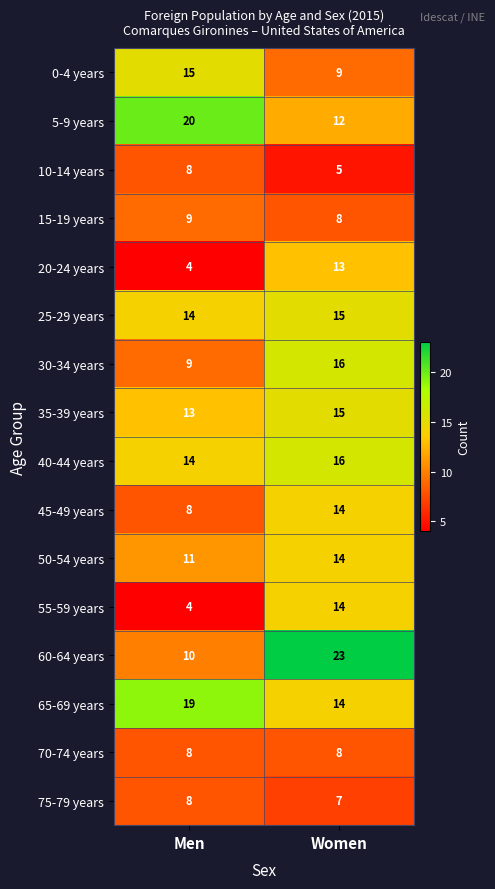

At which category is the sum across all series the highest?

Women